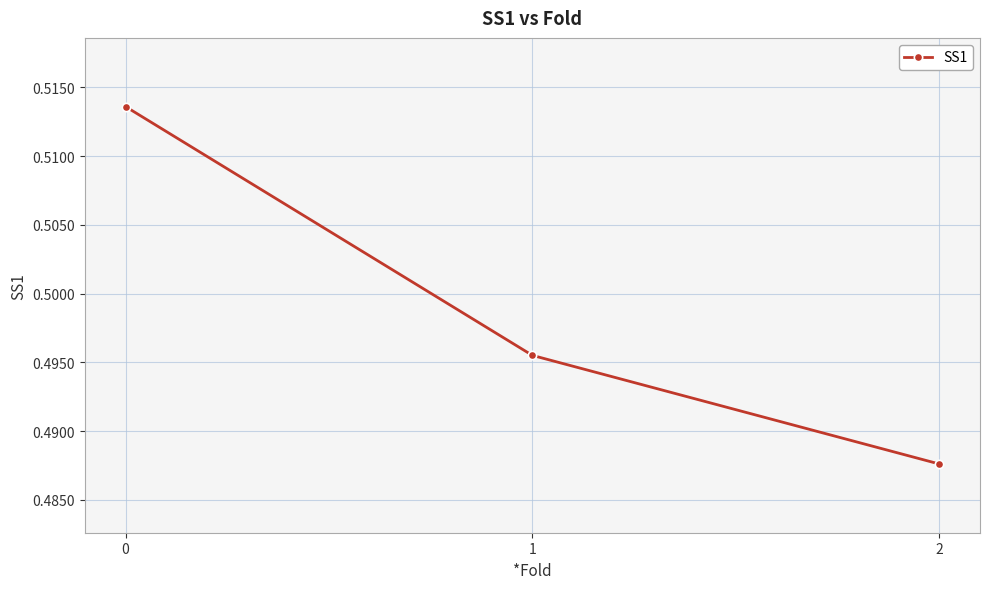

True or false: the data shows 0.2 at 2.

False